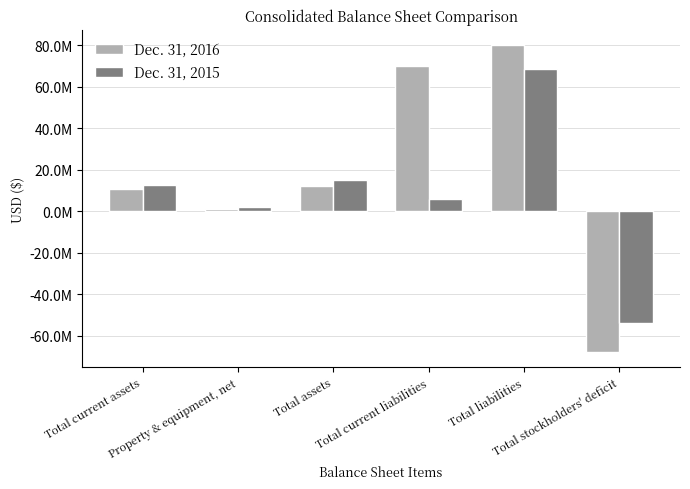

What are all the series names shown in the legend?

Dec. 31, 2016, Dec. 31, 2015